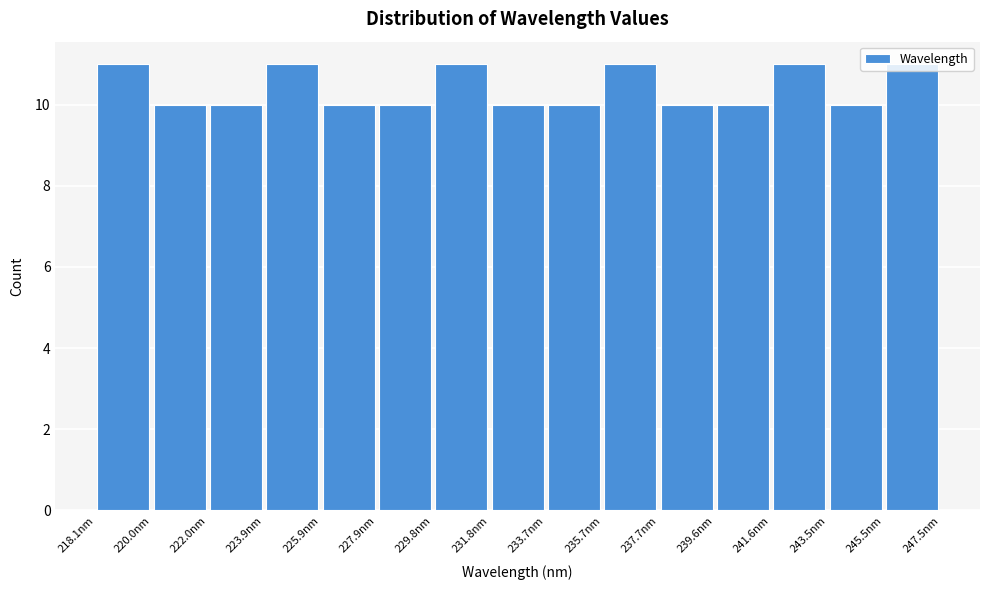

Reading left to right, list every bar in this chart as the range it spans on the x-axis followed by its height. Neither the bar edges nor the heights are printed on the chart, so give them approximately, as read against the axes.

218.0 to 220.0: 11
220.0 to 222.0: 10
222.0 to 224.0: 10
224.0 to 226.0: 11
226.0 to 227.8: 10
227.8 to 229.8: 10
229.8 to 231.8: 11
231.8 to 233.8: 10
233.8 to 235.8: 10
235.8 to 237.6: 11
237.6 to 239.6: 10
239.6 to 241.6: 10
241.6 to 243.6: 11
243.6 to 245.6: 10
245.6 to 247.4: 11